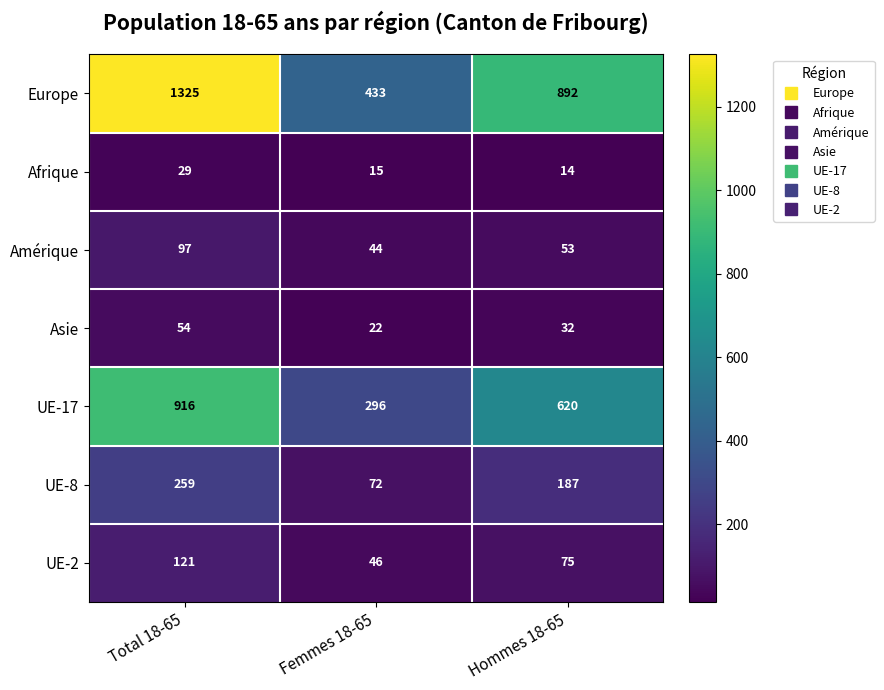

Reading left to right, list all the values displayed in this chart.

Europe: 1325	433	892
Afrique: 29	15	14
Amérique: 97	44	53
Asie: 54	22	32
UE-17: 916	296	620
UE-8: 259	72	187
UE-2: 121	46	75